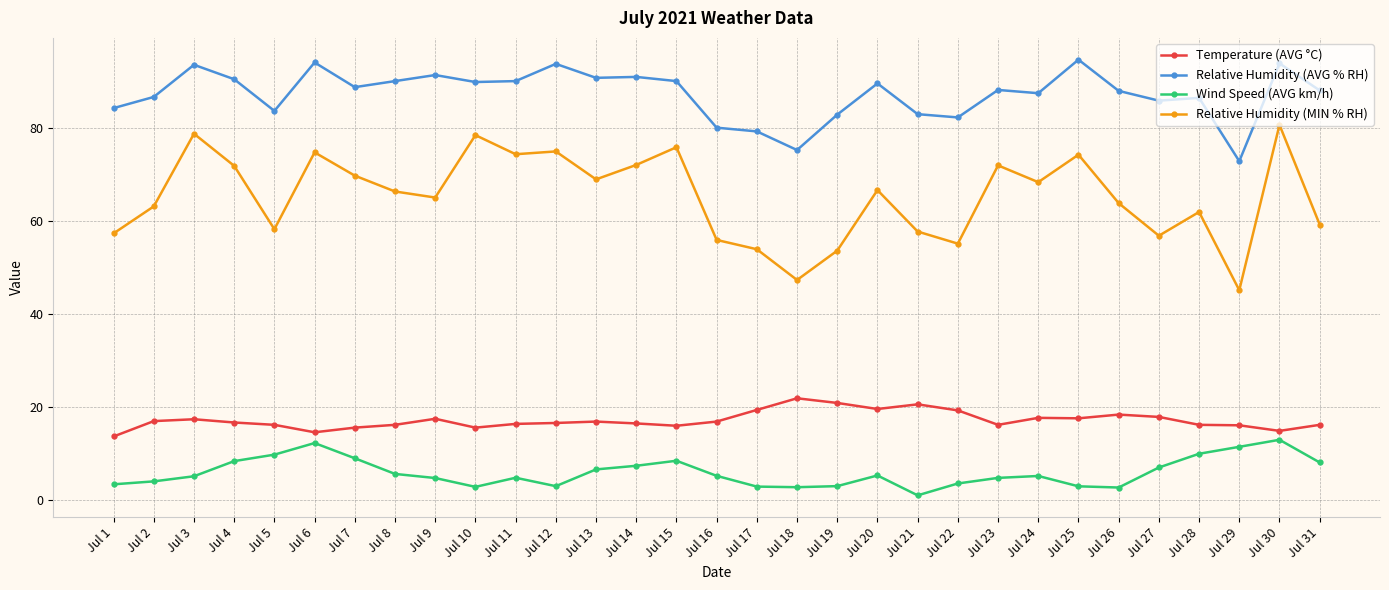

What is the smallest value displayed?

1.1